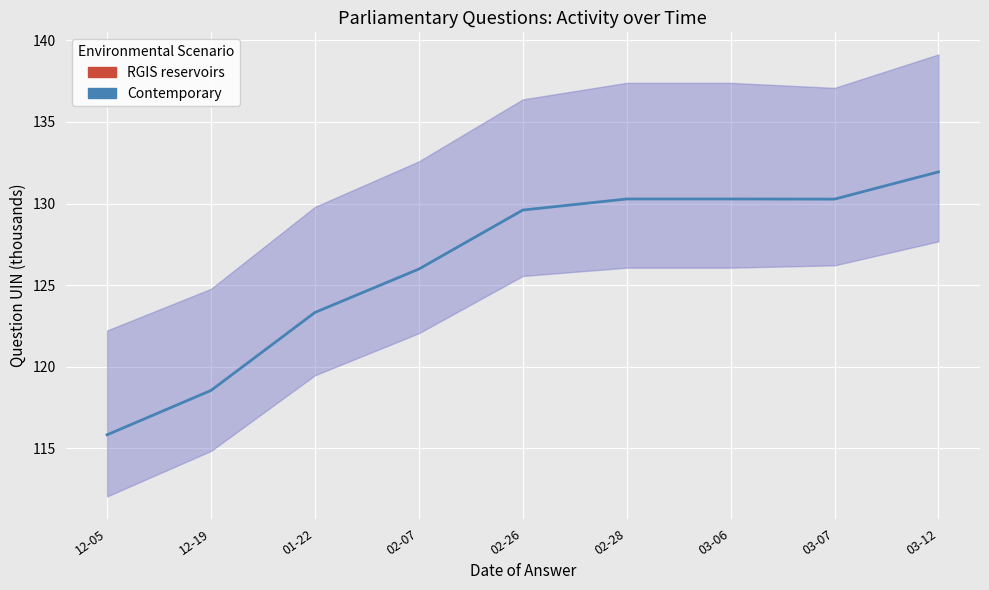

What is the difference between the maximum and second lowest values?

13.4